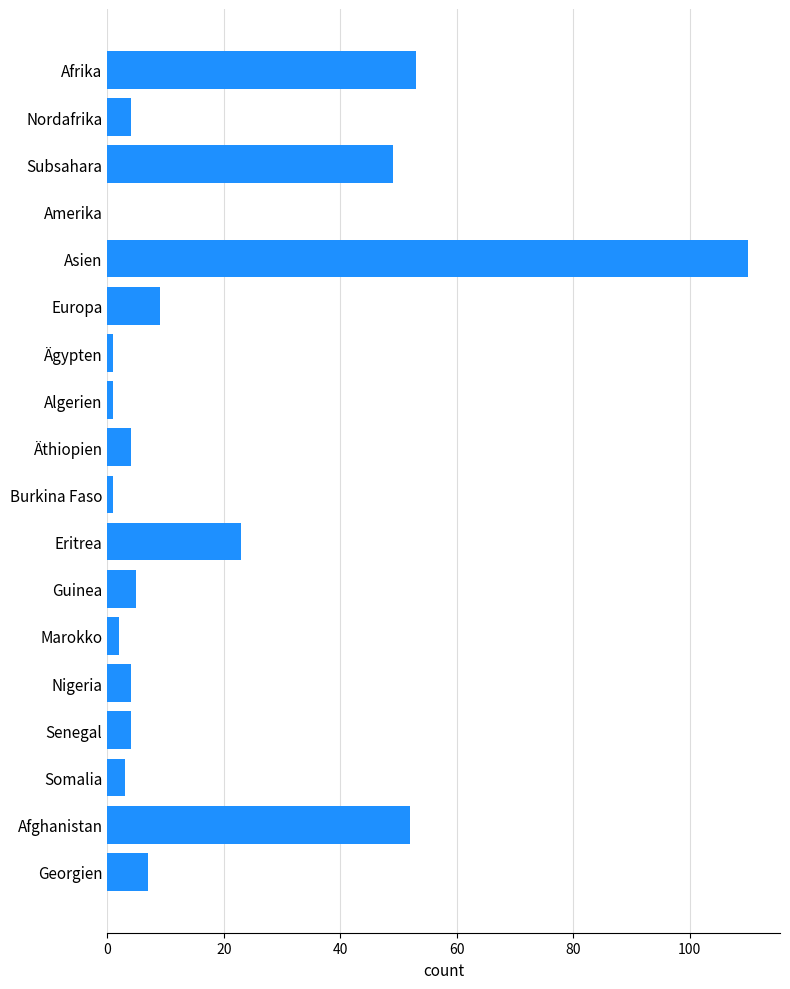

What is the average value?

18